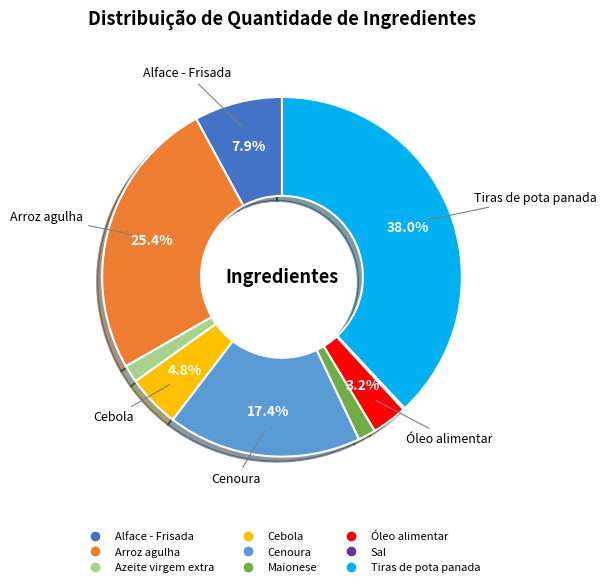

What is the ratio of the value at Cebola to the value at Alface - Frisada?

0.6